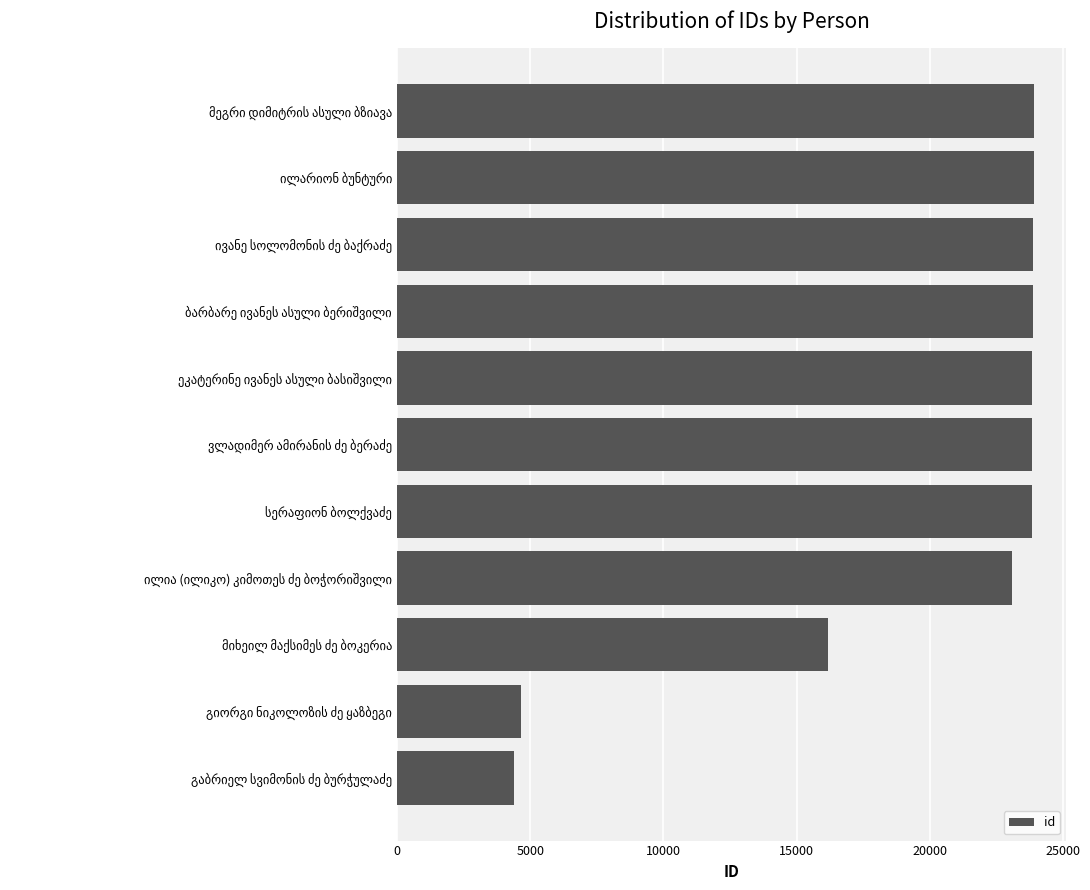

What is the difference between the maximum and second lowest values?

19252